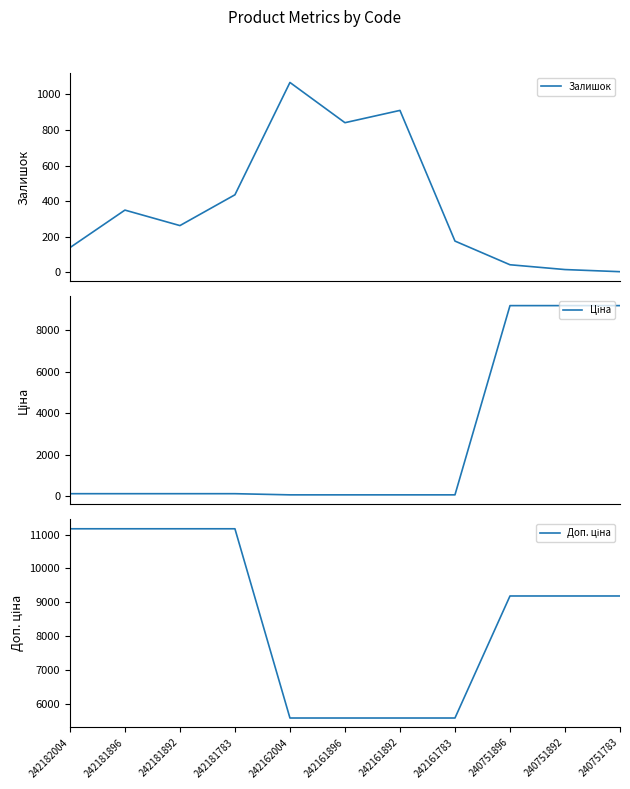

At how many categories does at least one series exceed 4543?

11